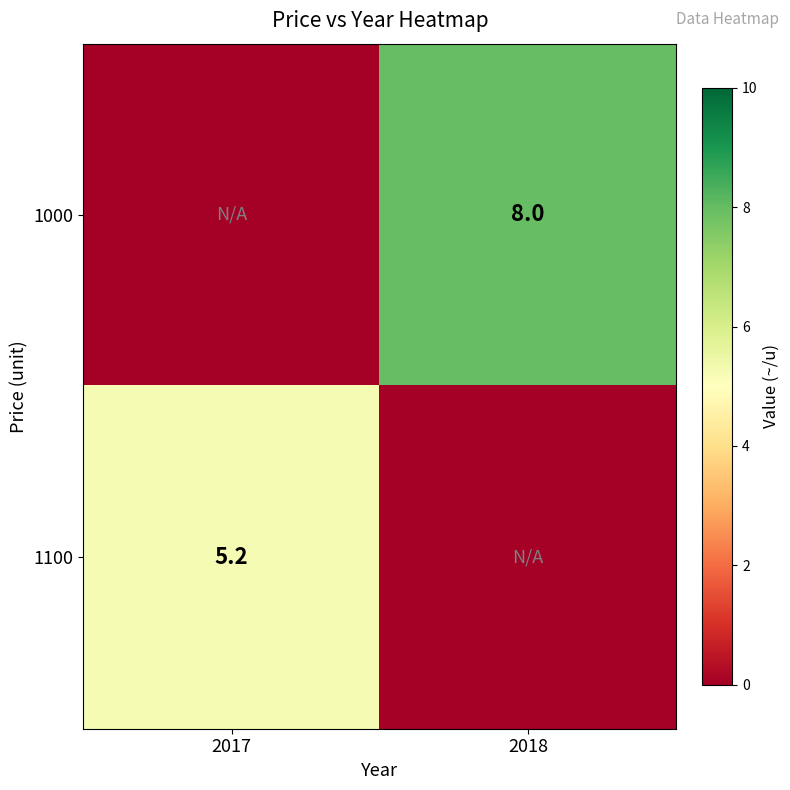

Which has a higher value, 2017 or 2018?

2018